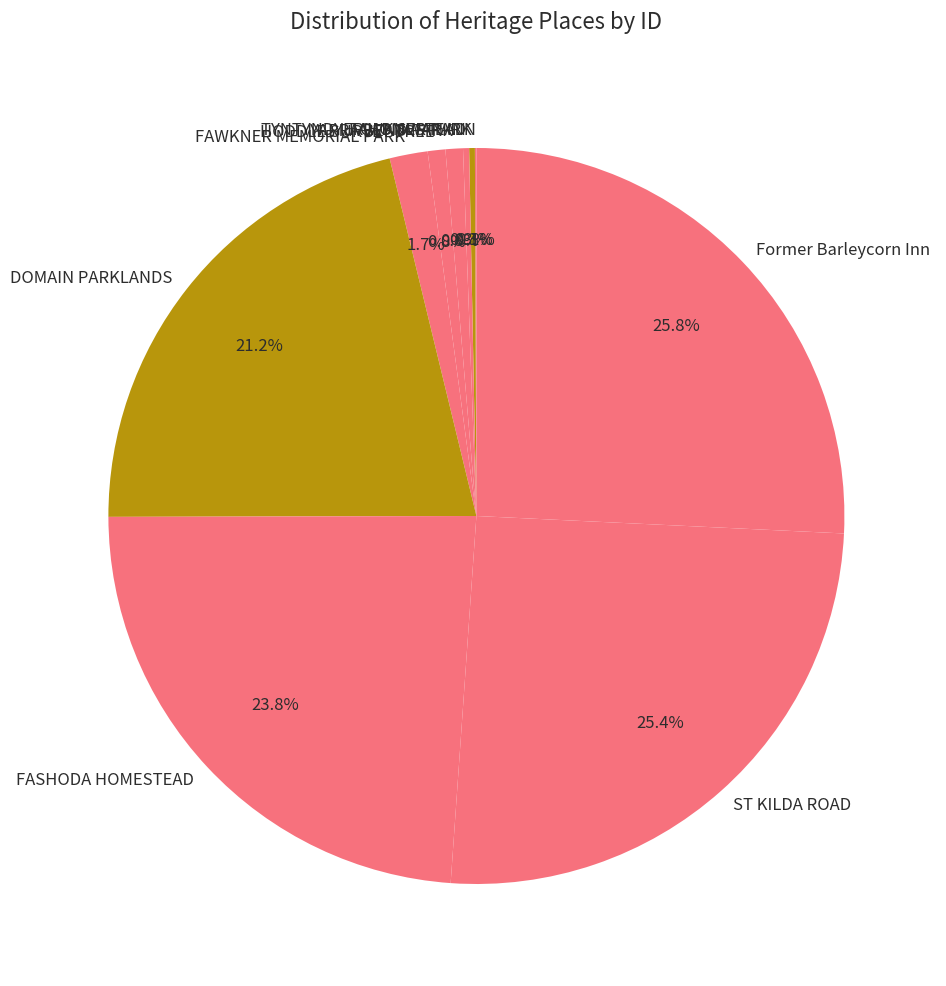

What percentage is the HODDLE SURVEY TREE slice, to the nearest percent?

1%